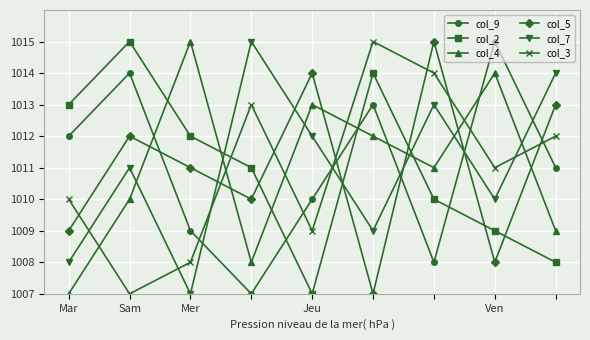

How many categories are shown in the chart?

9